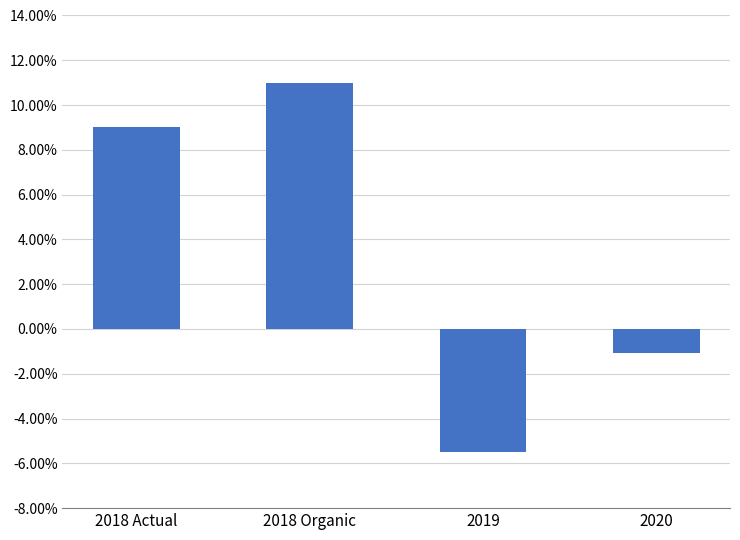

How many values are below zero?

2